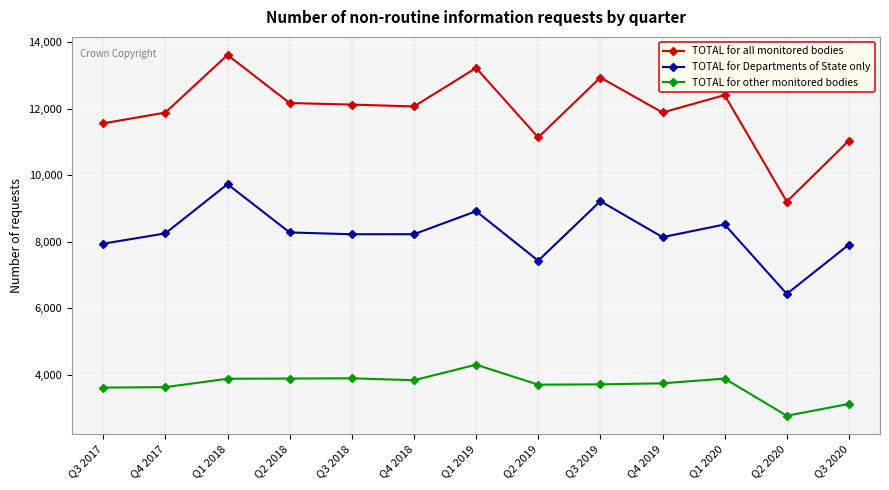

Rank the series by their average value, from lowest to highest.

TOTAL for other monitored bodies, TOTAL for Departments of State only, TOTAL for all monitored bodies